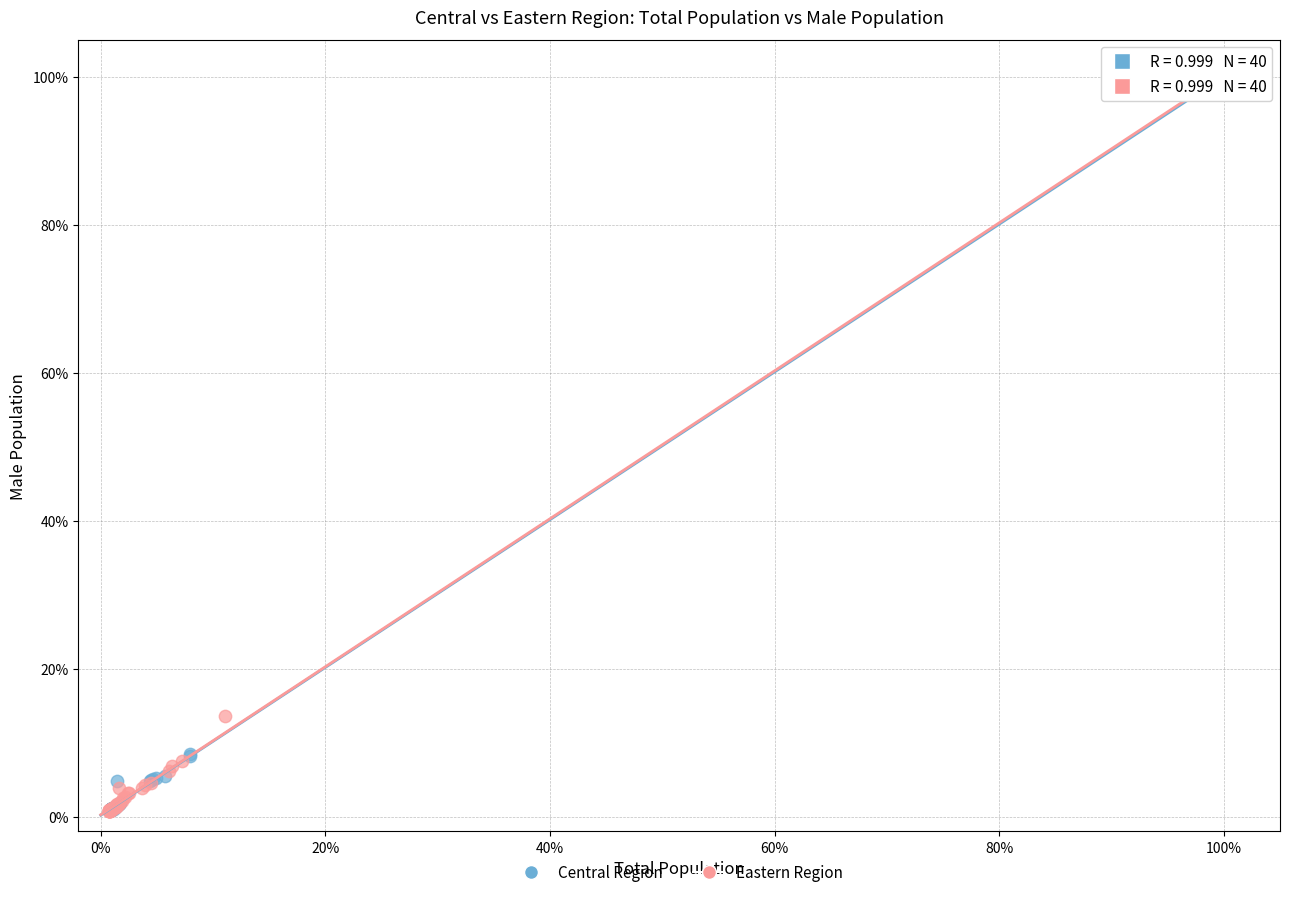

Which series has the widest spread of Y values?

Eastern Region